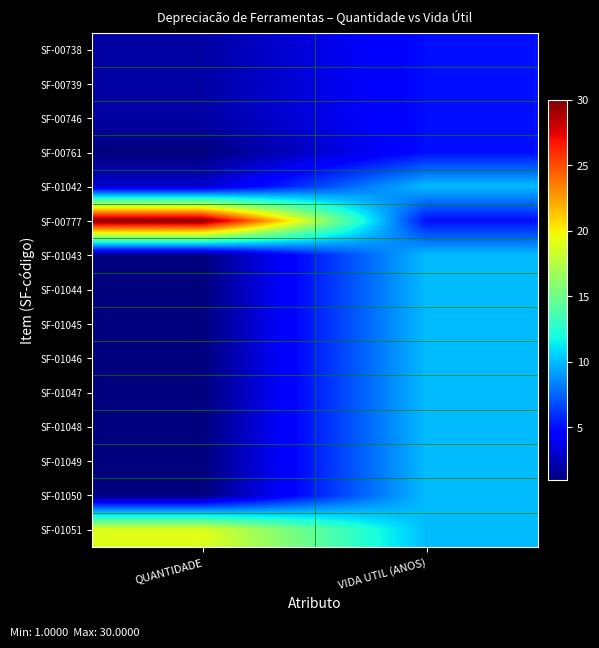

Reading left to right, transcribe all the data shown in this chart.

SF-00738: QUANTIDADE=2	VIDA UTIL (ANOS)=5
SF-00739: QUANTIDADE=2	VIDA UTIL (ANOS)=5
SF-00746: QUANTIDADE=2	VIDA UTIL (ANOS)=5
SF-00761: QUANTIDADE=1	VIDA UTIL (ANOS)=5
SF-01042: QUANTIDADE=3	VIDA UTIL (ANOS)=10
SF-00777: QUANTIDADE=30	VIDA UTIL (ANOS)=5
SF-01043: QUANTIDADE=1	VIDA UTIL (ANOS)=10
SF-01044: QUANTIDADE=1	VIDA UTIL (ANOS)=10
SF-01045: QUANTIDADE=1	VIDA UTIL (ANOS)=10
SF-01046: QUANTIDADE=1	VIDA UTIL (ANOS)=10
SF-01047: QUANTIDADE=1	VIDA UTIL (ANOS)=10
SF-01048: QUANTIDADE=1	VIDA UTIL (ANOS)=10
SF-01049: QUANTIDADE=1	VIDA UTIL (ANOS)=10
SF-01050: QUANTIDADE=1	VIDA UTIL (ANOS)=10
SF-01051: QUANTIDADE=19	VIDA UTIL (ANOS)=10